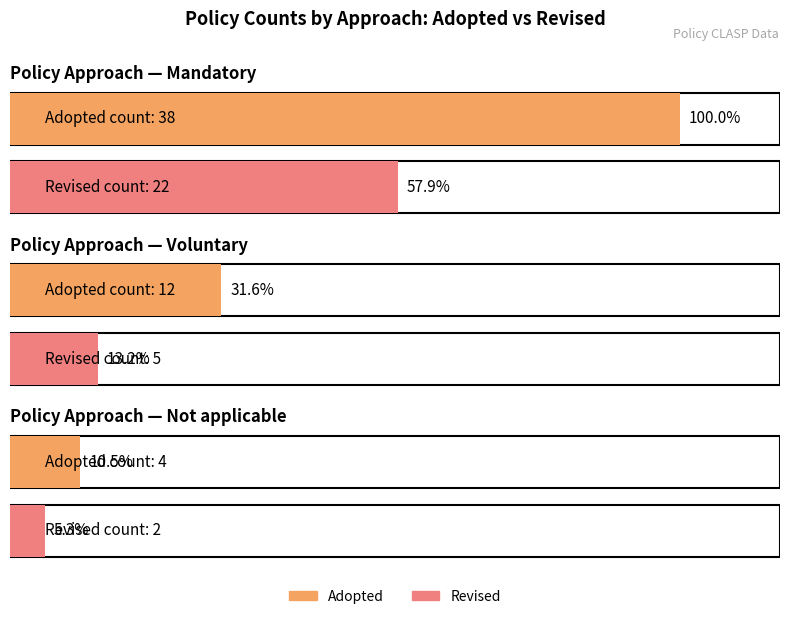

Is it true that Voluntary equals 735 at Revised?

False